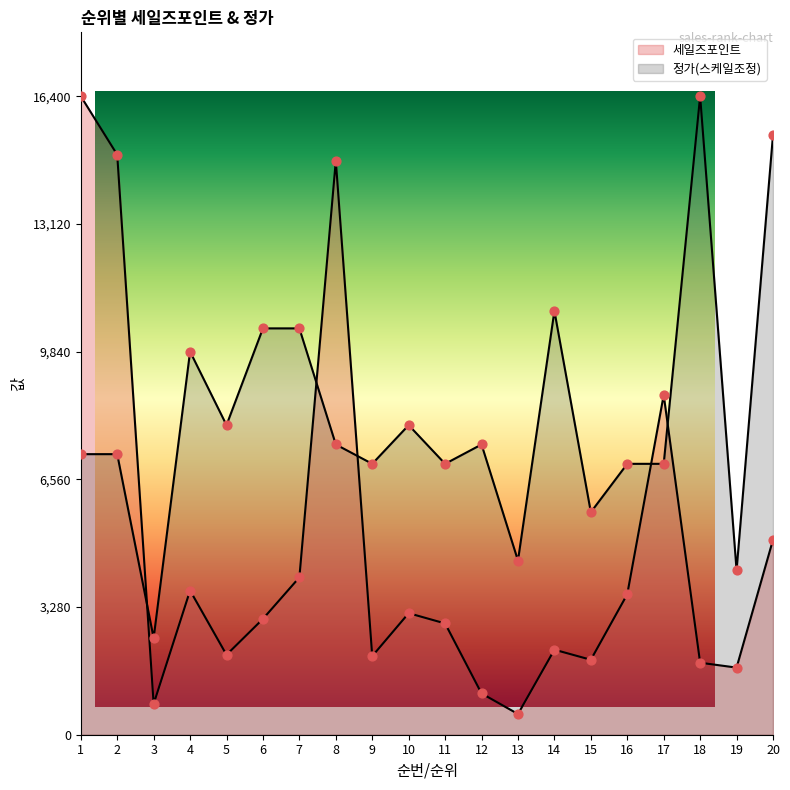

Which series reaches the maximum Y coordinate?

세일즈포인트